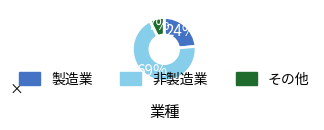

To the nearest percent, what is the difference between the largest and smallest slice percentages?

62%